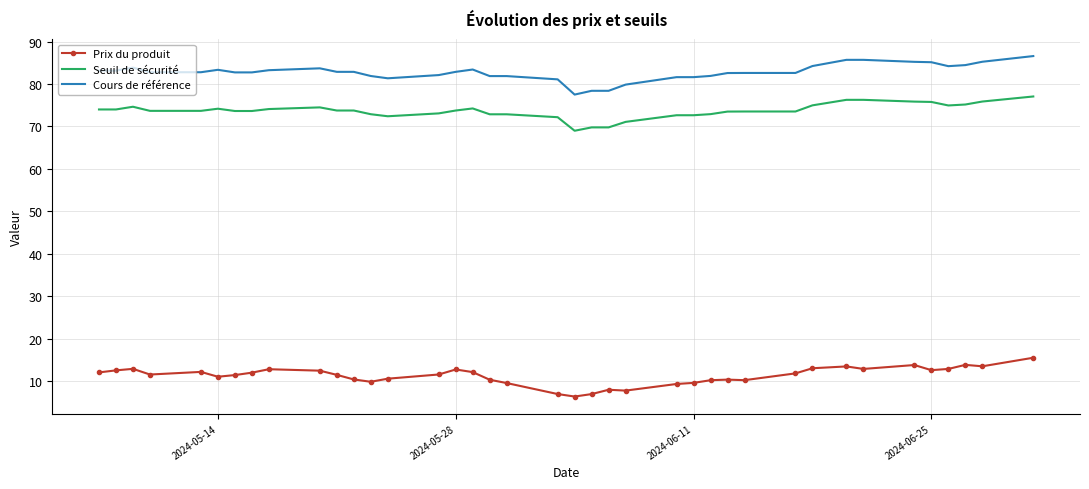

True or false: Prix du produit and Seuil de sécurité cross at least once.

False